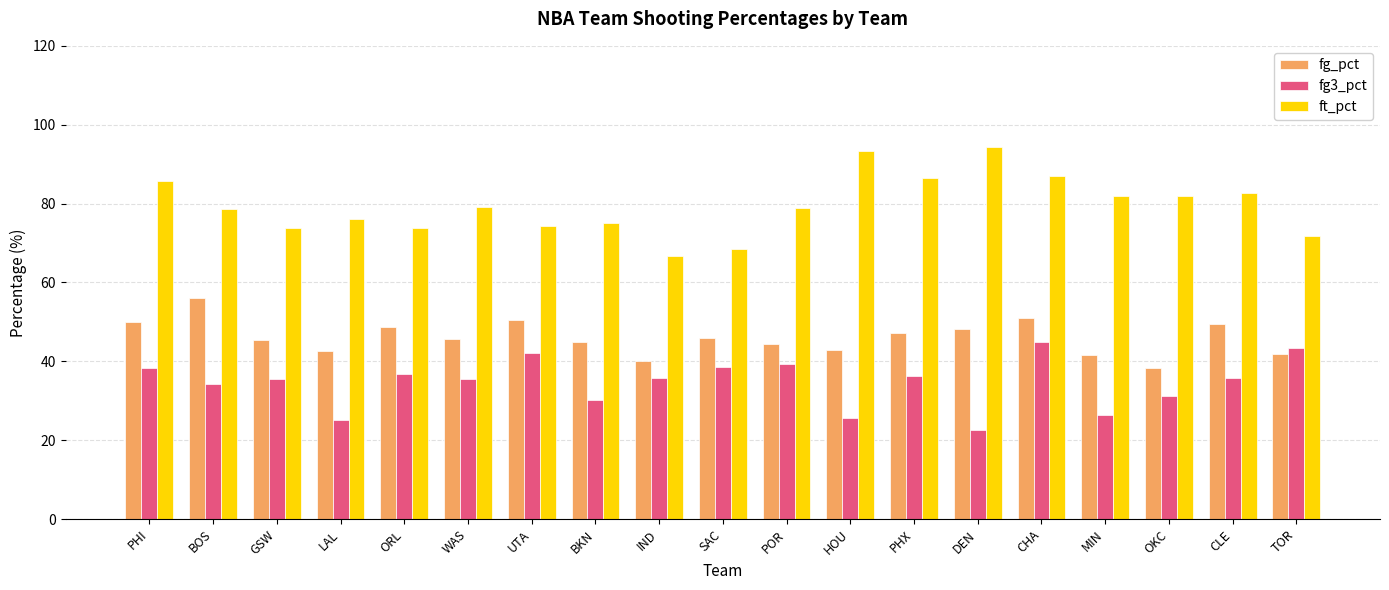

What is the sum of the fg3_pct values at DEN and WAS?

58.2